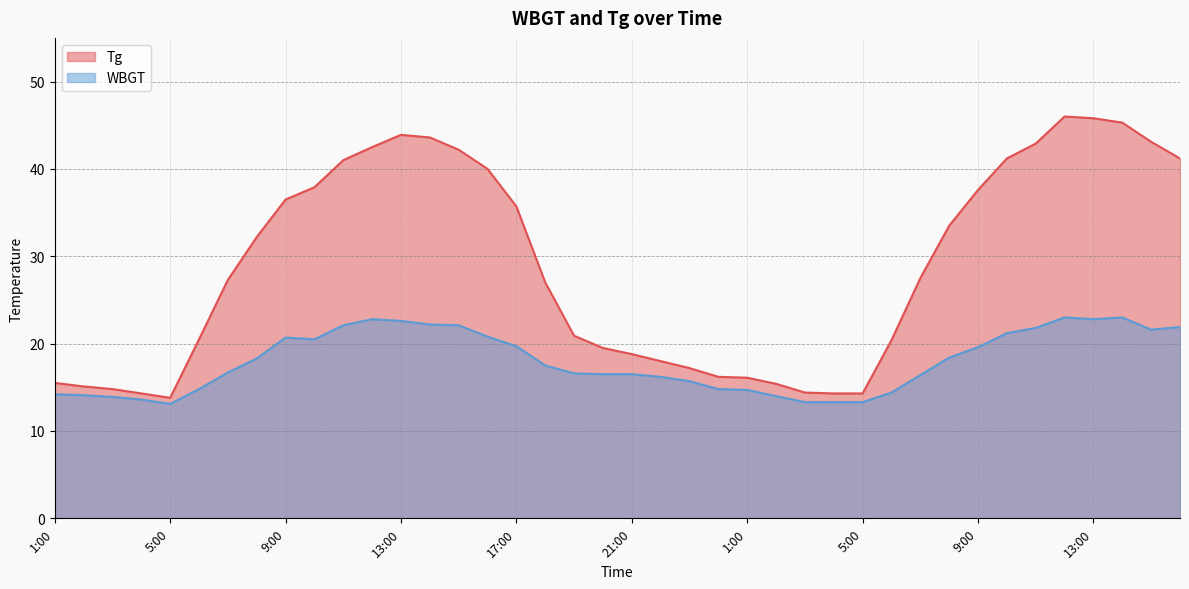

Reading left to right, list all the values displayed in this chart.

Tg: 1:00=15.5	2:00=15.1	3:00=14.8	4:00=14.3	5:00=13.8	6:00=20.5	7:00=27.3	8:00=32.2	9:00=36.5	10:00=37.9	11:00=41.0	12:00=42.5	13:00=43.9	14:00=43.6	15:00=42.2	16:00=40.0	17:00=35.7	18:00=27.0	19:00=20.9	20:00=19.5	21:00=18.8	22:00=18.0	23:00=17.2	24:00=16.2	1:00=16.1	2:00=15.4	3:00=14.4	4:00=14.3	5:00=14.3	6:00=20.4	7:00=27.5	8:00=33.5	9:00=37.6	10:00=41.2	11:00=42.9	12:00=46.0	13:00=45.8	14:00=45.3	15:00=43.1	16:00=41.2
WBGT: 1:00=14.2	2:00=14.1	3:00=13.9	4:00=13.6	5:00=13.1	6:00=14.8	7:00=16.7	8:00=18.3	9:00=20.7	10:00=20.5	11:00=22.1	12:00=22.8	13:00=22.6	14:00=22.2	15:00=22.1	16:00=20.8	17:00=19.7	18:00=17.5	19:00=16.6	20:00=16.5	21:00=16.5	22:00=16.2	23:00=15.7	24:00=14.8	1:00=14.7	2:00=14.0	3:00=13.3	4:00=13.3	5:00=13.3	6:00=14.4	7:00=16.4	8:00=18.4	9:00=19.6	10:00=21.2	11:00=21.8	12:00=23.0	13:00=22.8	14:00=23.0	15:00=21.6	16:00=21.9